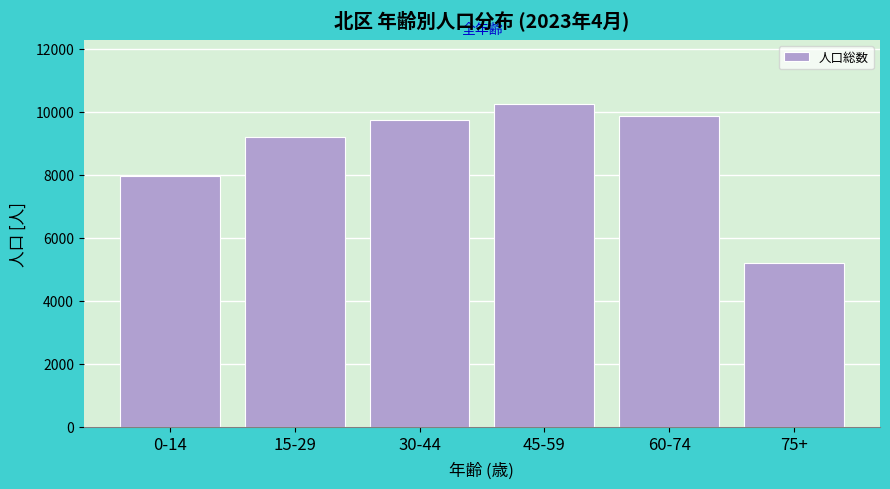

Reading left to right, what are all the values shown in this chart?

0-14=7959	15-29=9198	30-44=9741	45-59=10234	60-74=9876	75+=5208